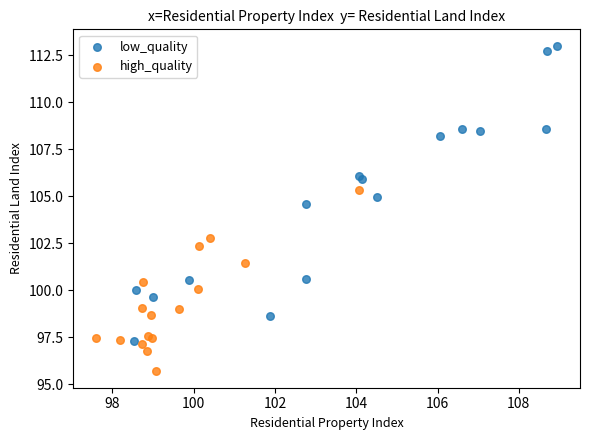

Which series has the largest Y range (max minus min)?

low_quality